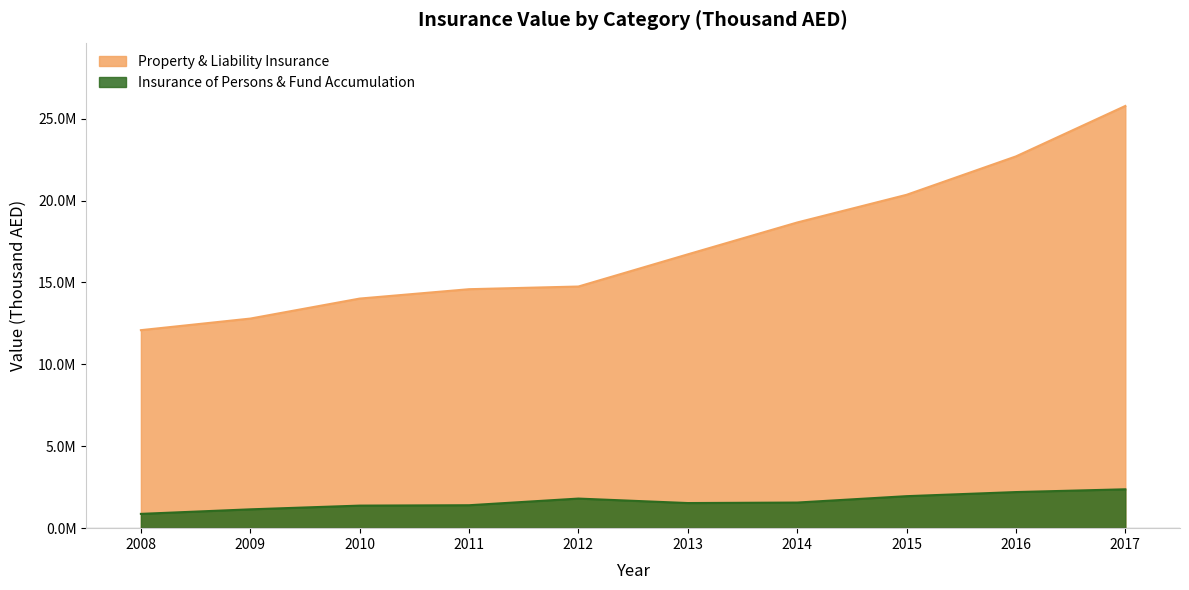

True or false: Insurance of Persons & Fund Accumulation and Property & Liability Insurance intersect in this chart.

False